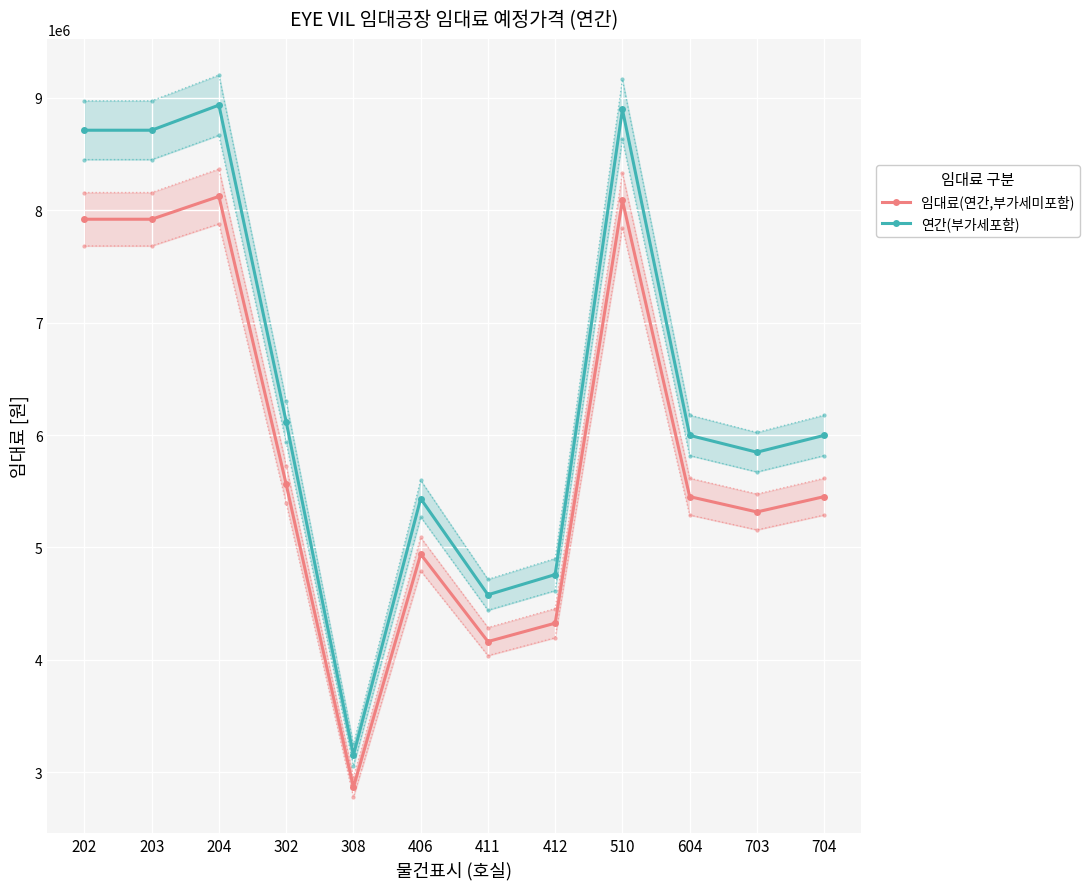

What is the lowest value of the 연간(부가세포함) series?

3152210